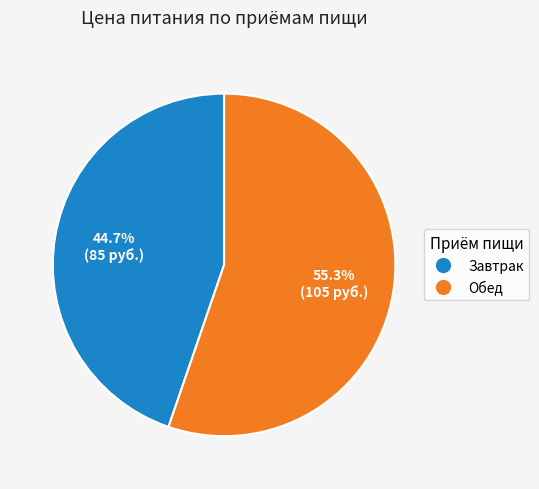

To the nearest percent, what is the difference between the largest and smallest slice percentages?

11%